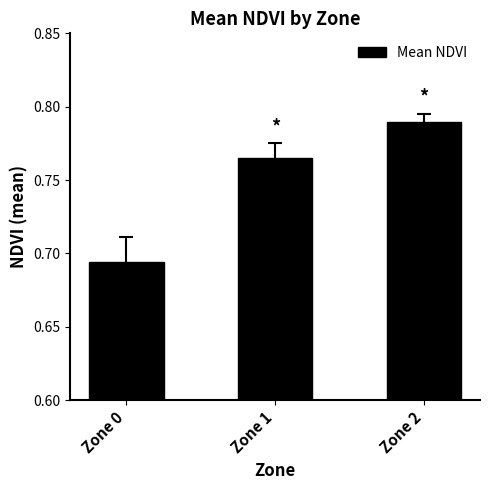

What is the change in value from Zone 0 to Zone 1?

+0.1